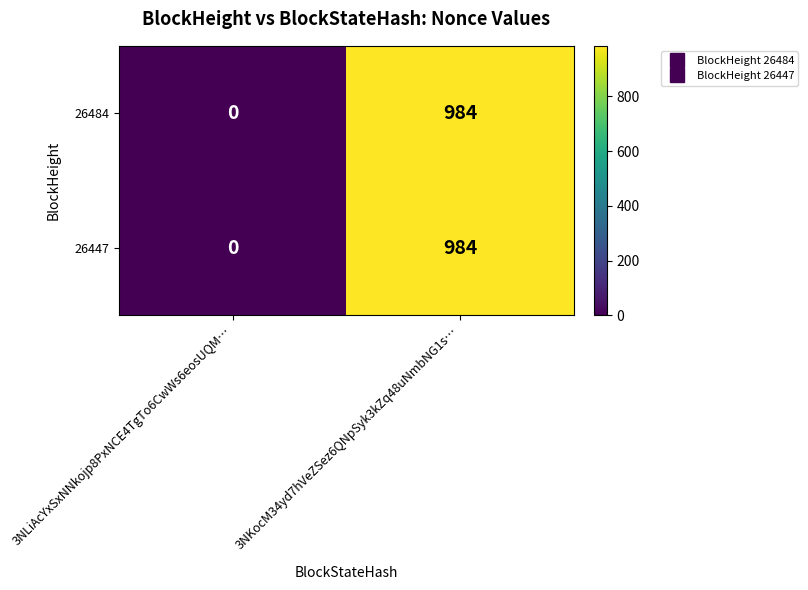

Which label corresponds to the largest value in the chart?

3NKocM34yd7hVeZSez6QNpSyk3kZq48uNmbNG1s…